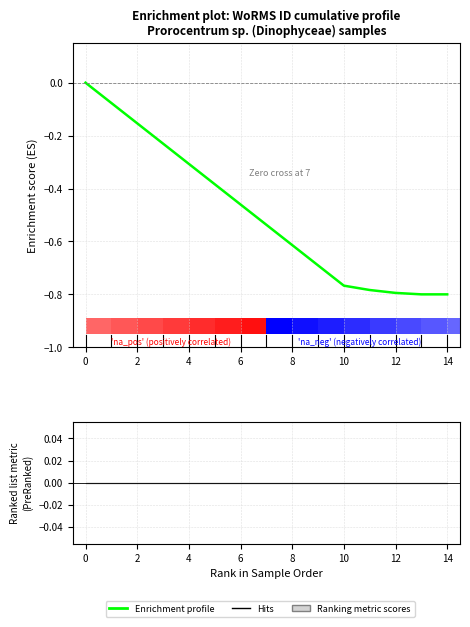

What is the difference between the maximum and minimum values?

0.8